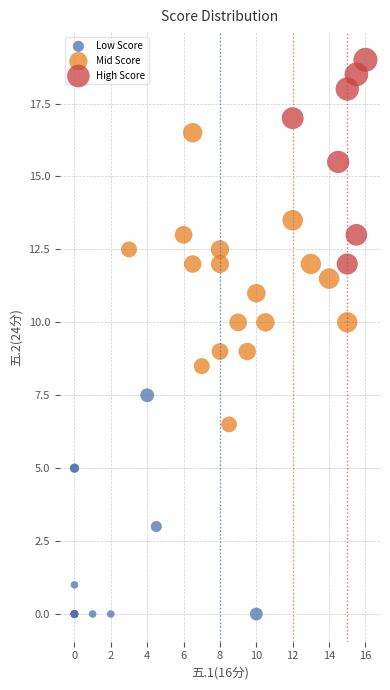

Which series contains the lowest Y value?

Low Score